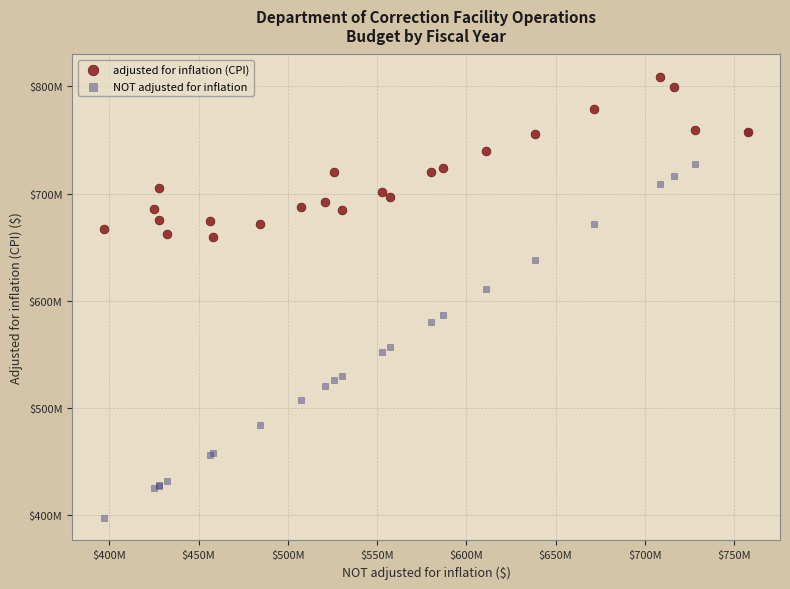

Which series reaches the maximum Y coordinate?

adjusted for inflation (CPI)